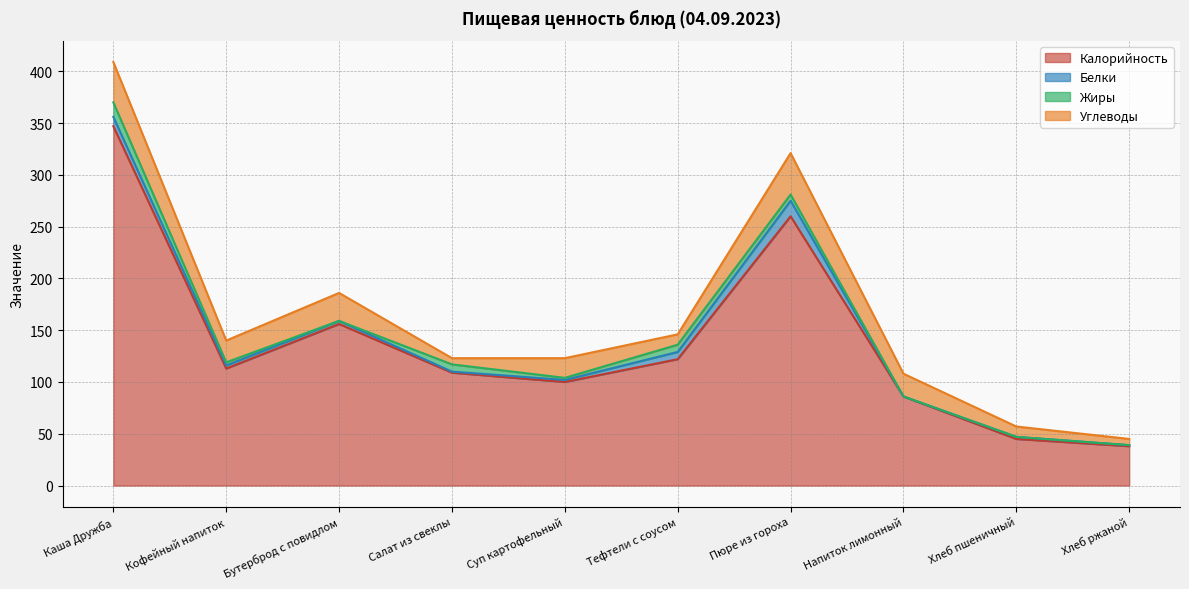

At how many categories does at least one series exceed 180?

2